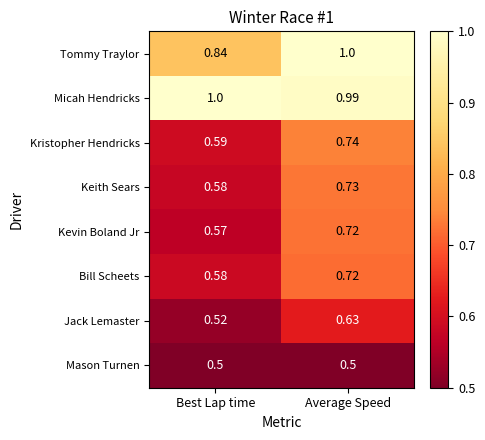

List the labels in order of Tommy Traylor value, smallest first.

Best Lap time, Average Speed